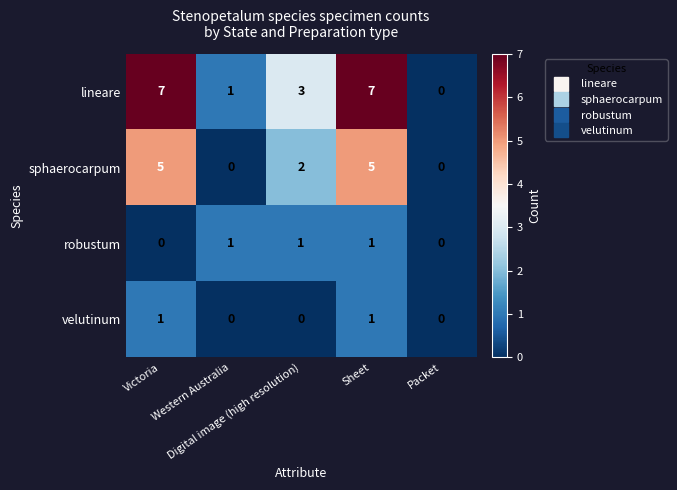

What is the average value of the lineare series?

4